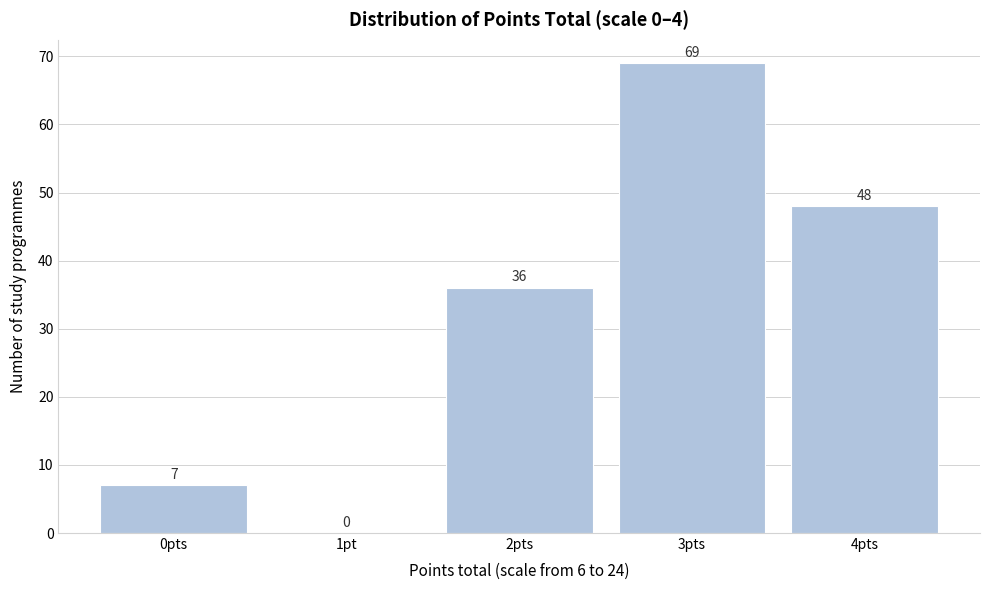

Reading right to left, what are all the values shown in this chart?

4pts=48	3pts=69	2pts=36	1pt=0	0pts=7